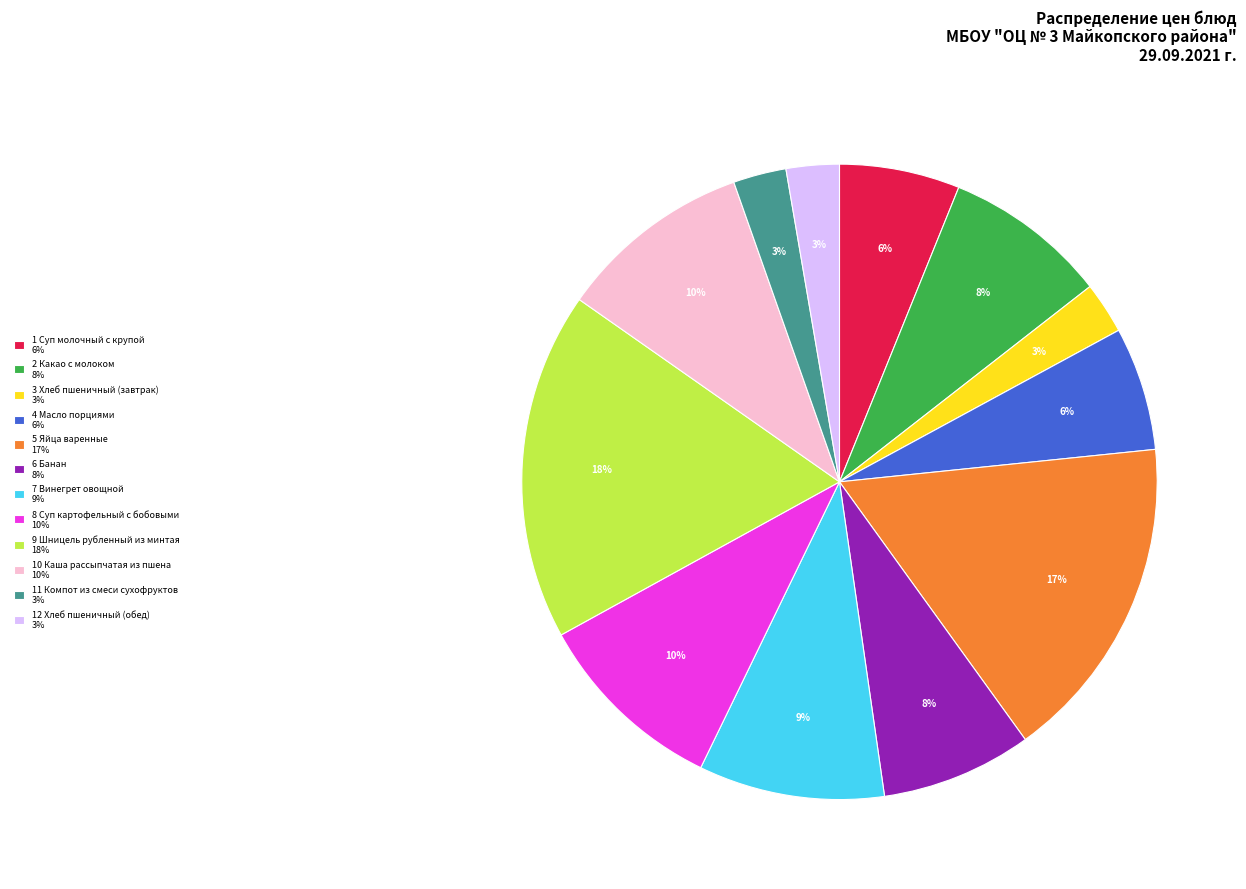

Which has a higher value, 4 Масло порциями 6% or 9 Шницель рубленный из минтая 18%?

9 Шницель рубленный из минтая 18%